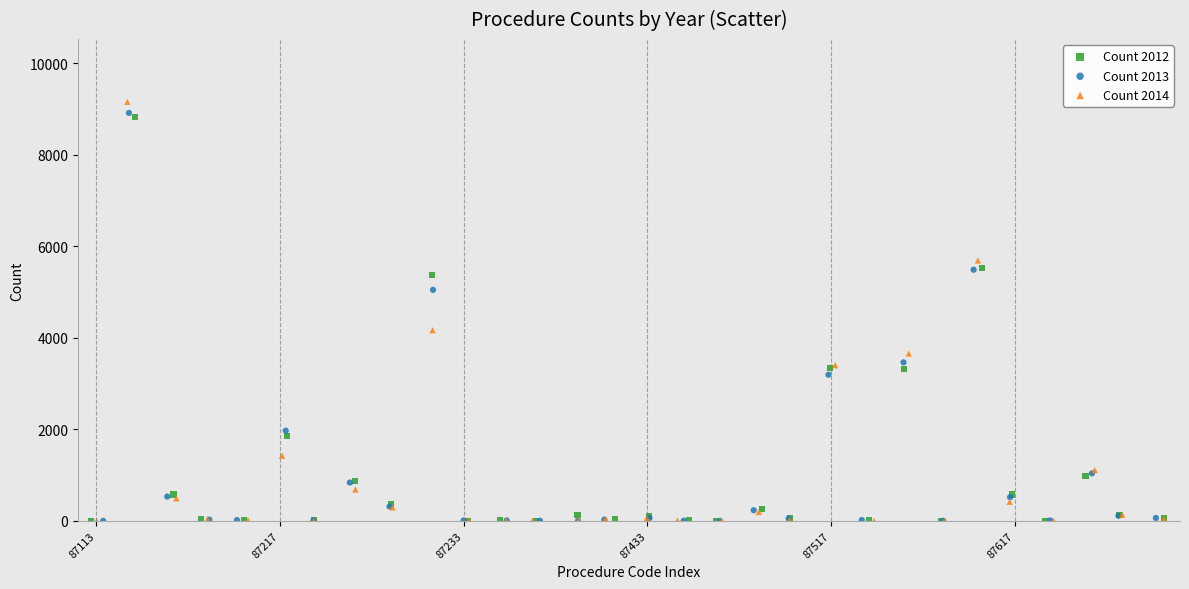

Which series has the largest Y range (max minus min)?

Count 2014